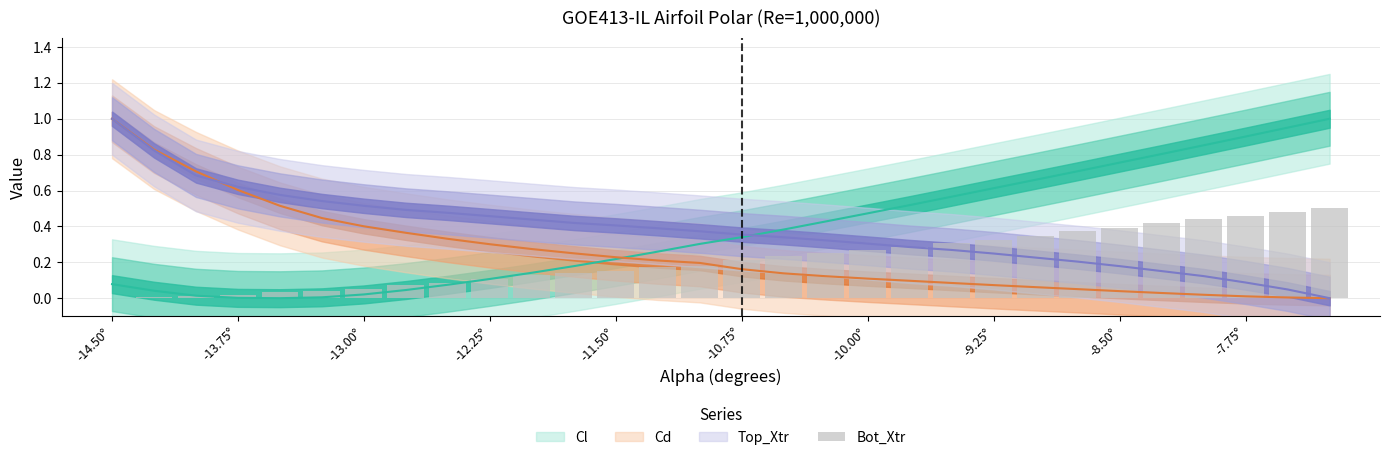

What is the value of the 29th bar from the left?

0.5